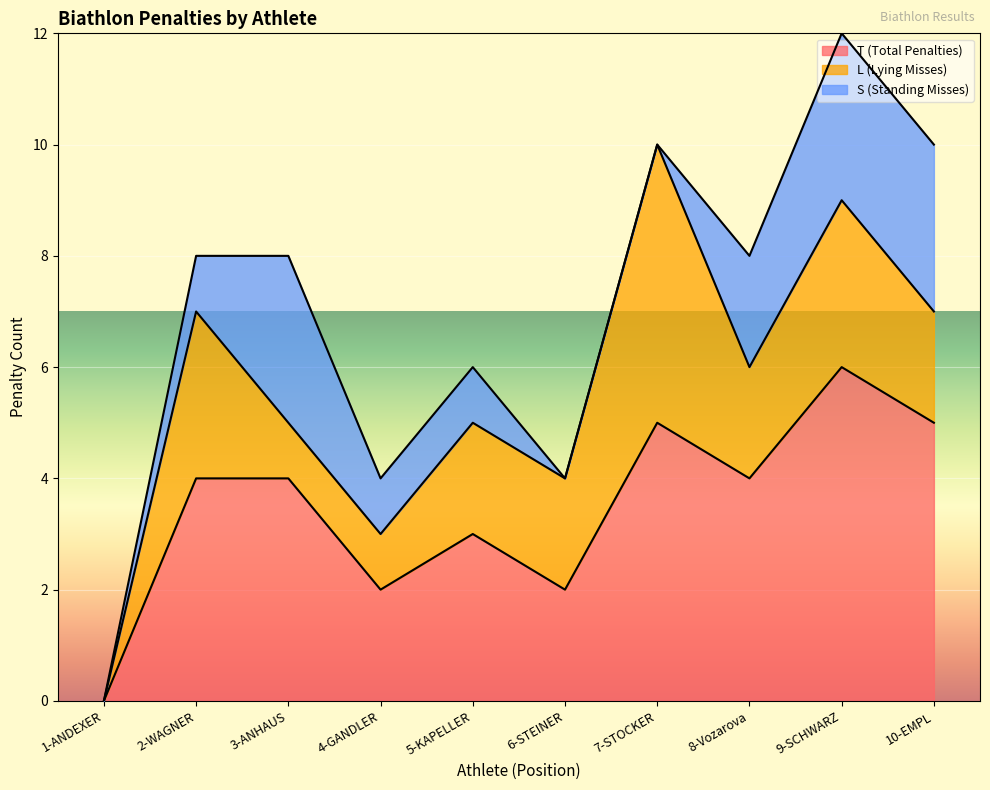

How many times do L (Lying Misses) and S (Standing Misses) cross each other?

1